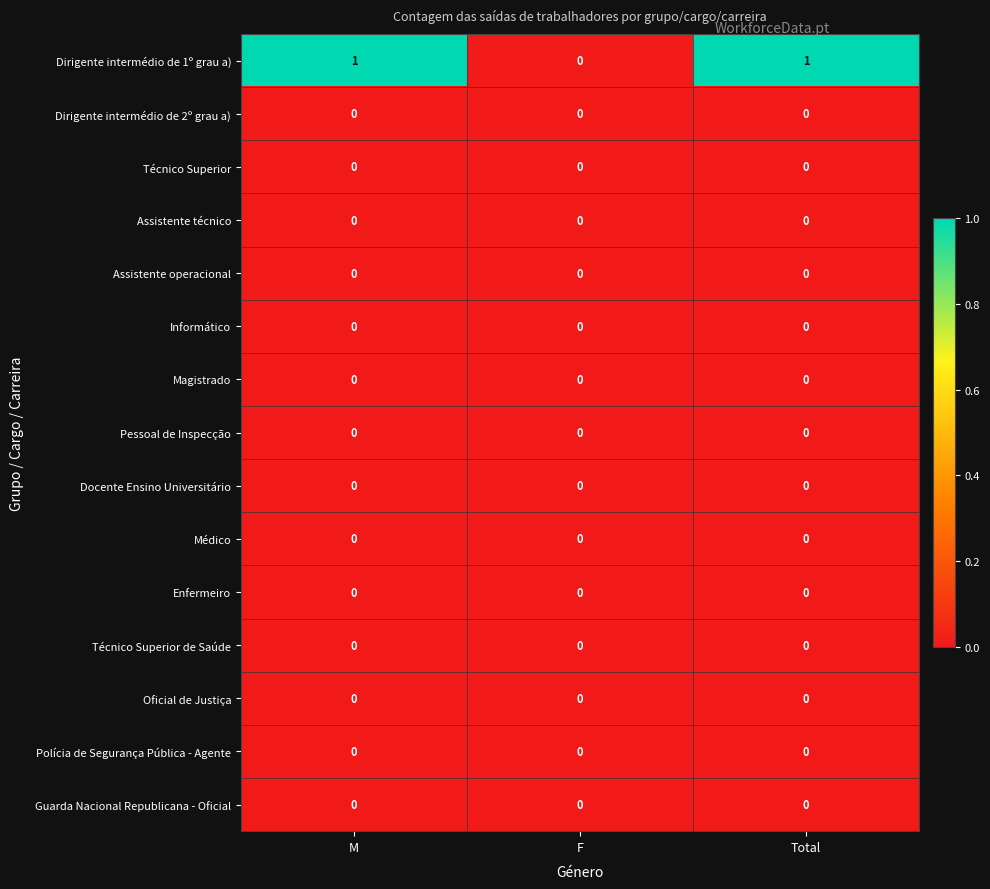

What is the difference between the highest and lowest values at M?

1